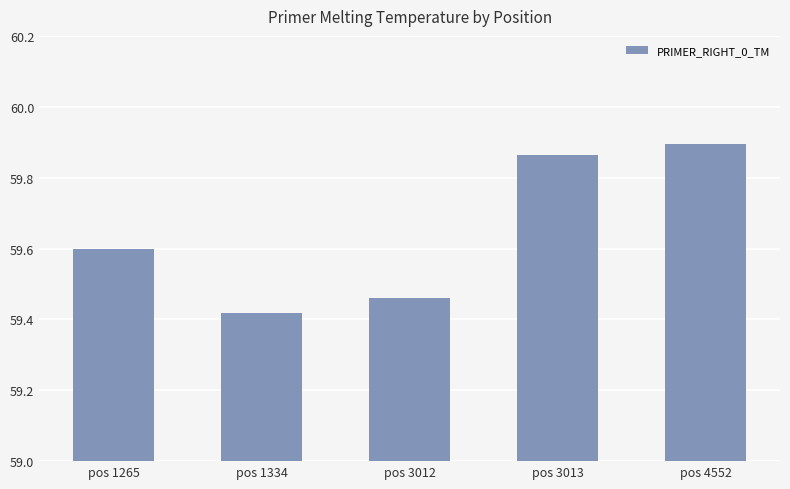

Where is the data nearest to the value 59?

pos 1334